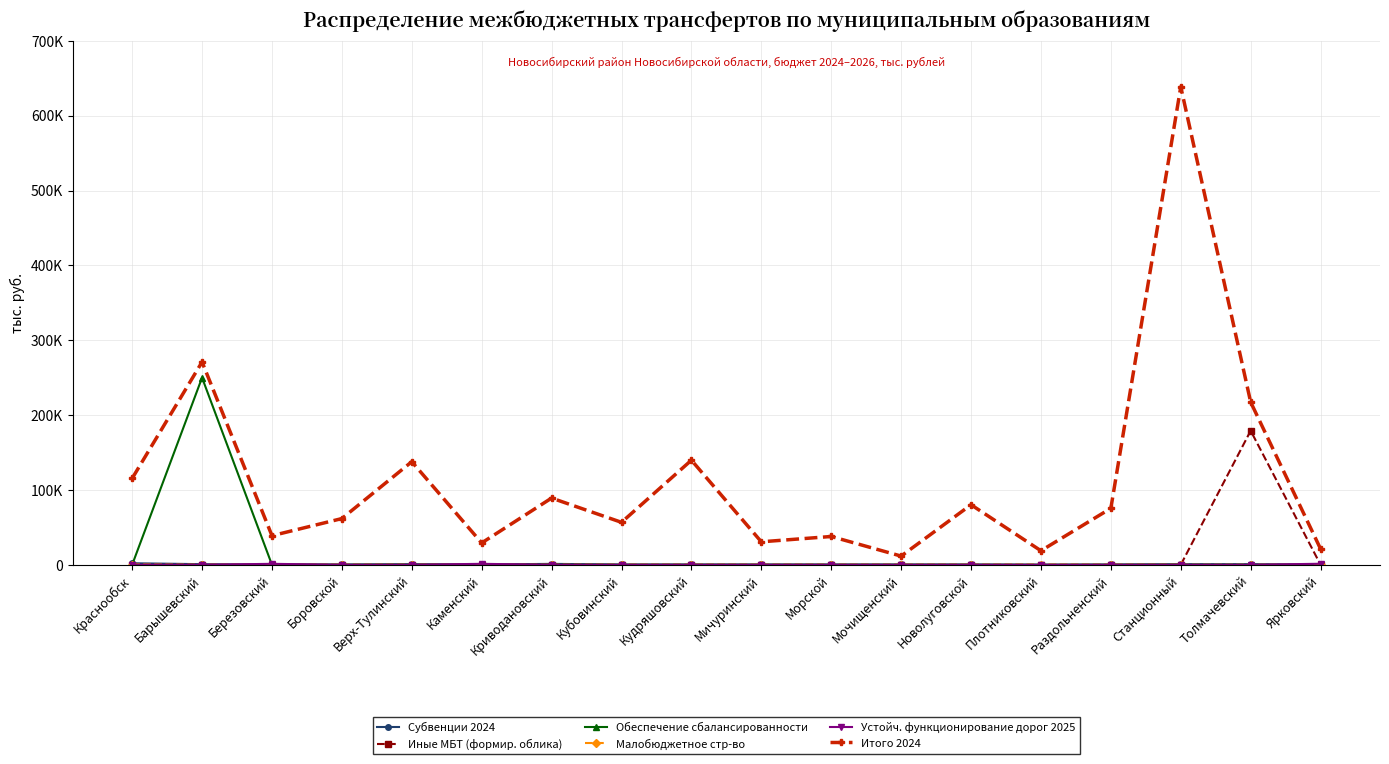

The Субвенции 2024 series shows 832.1 at Толмачевский. True or false?

True